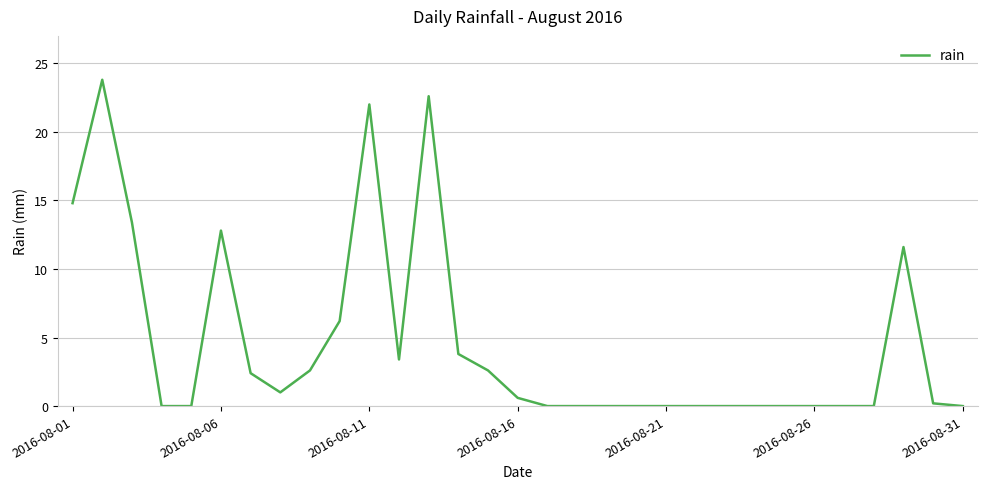

What is the maximum value shown in the chart?

23.8